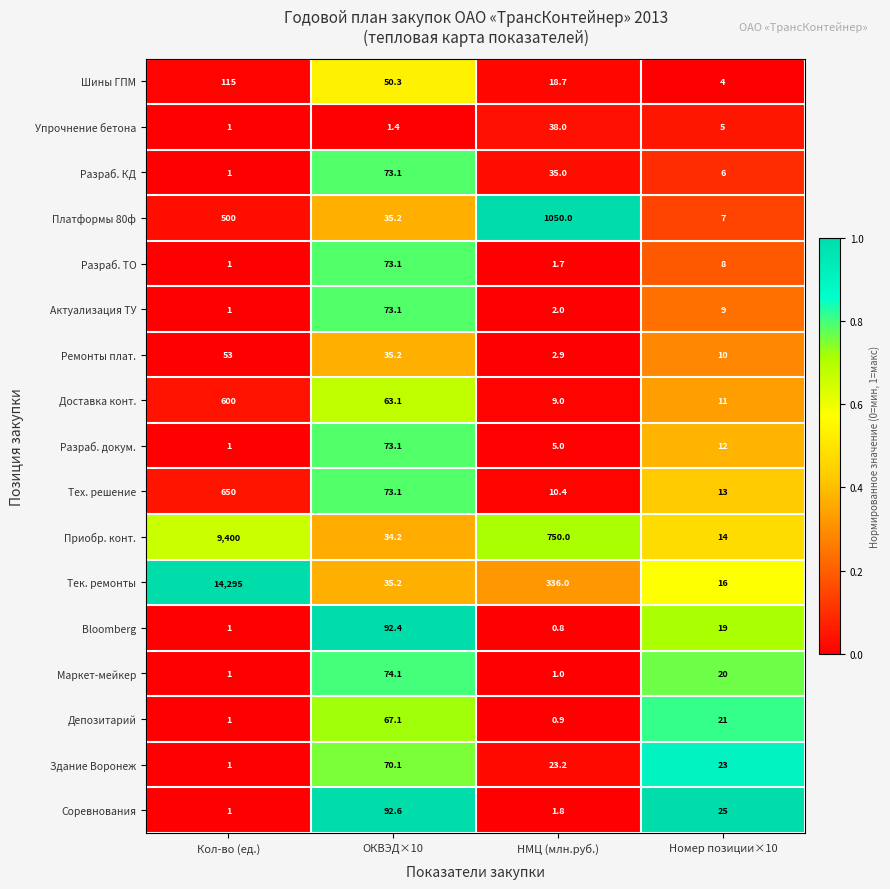

What is the difference between the highest and lowest values at Номер позиции×10?

21.0